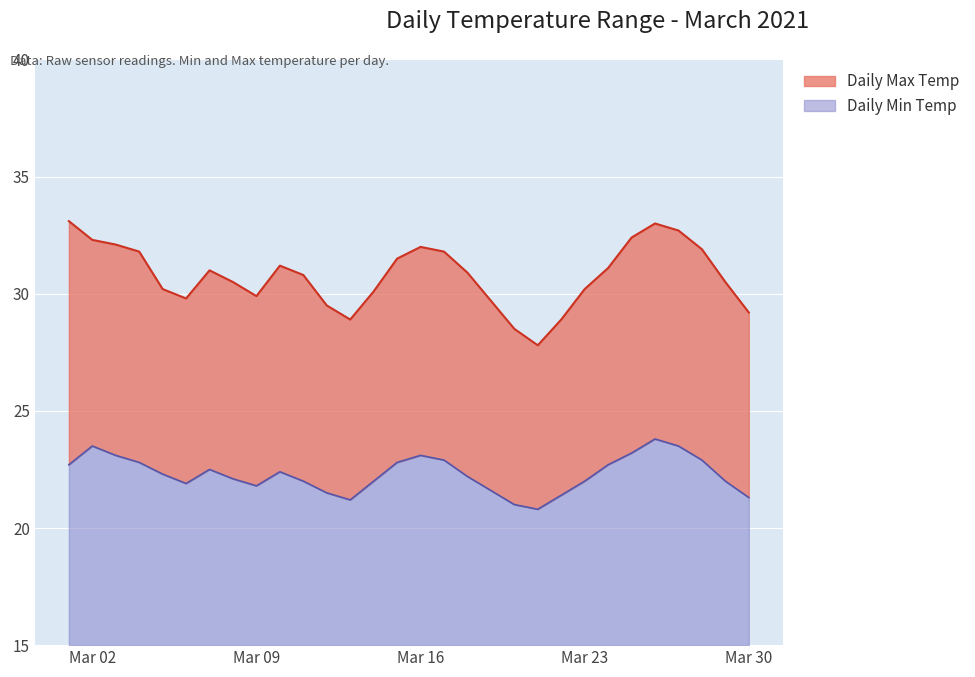

Which series has the widest spread of values?

Daily Max Temp